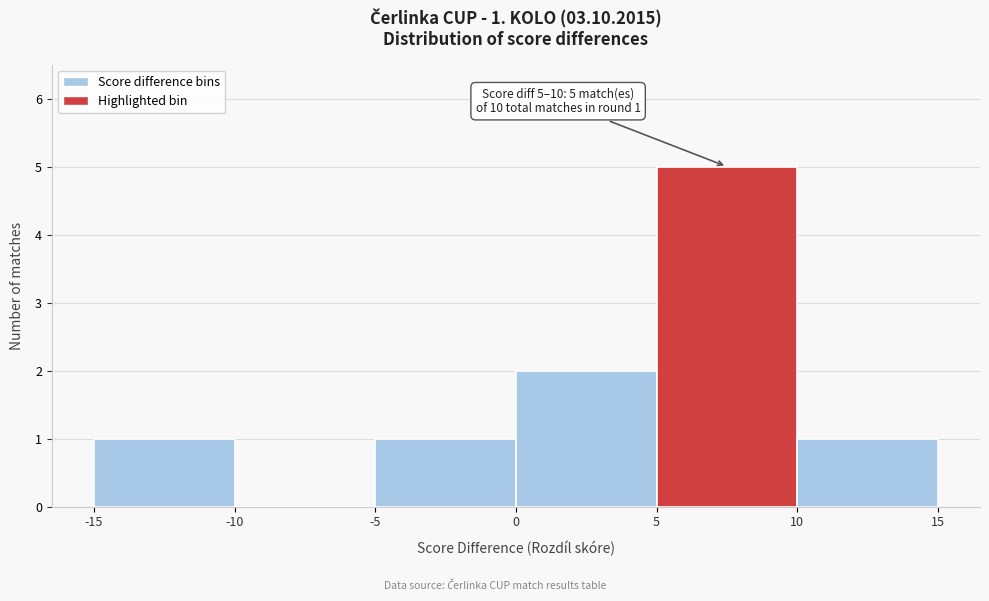

Which range on the x-axis has the tallest bar?

5 to 10